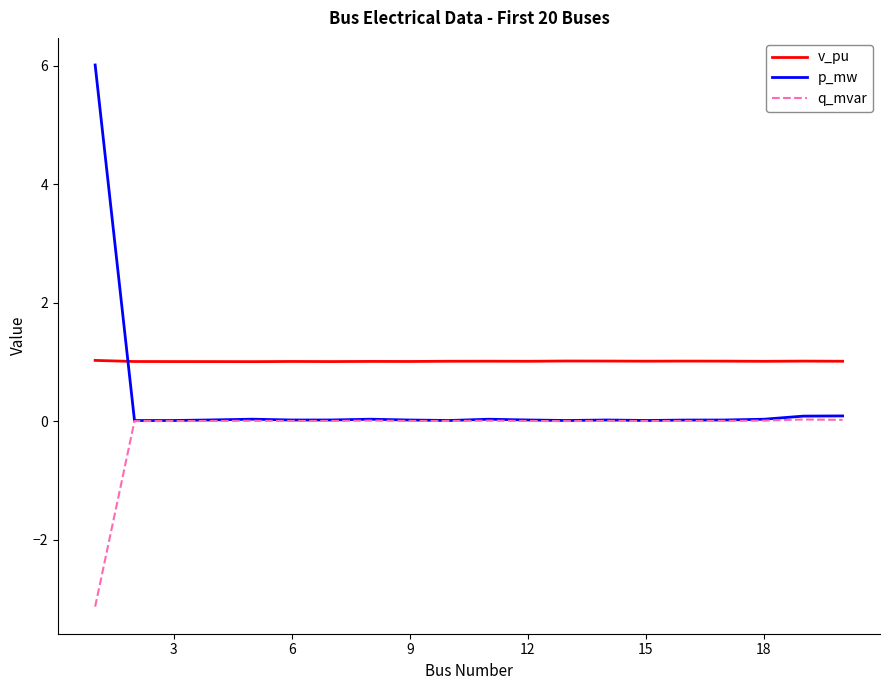

Rank the series by their average value, from highest to lowest.

v_pu, p_mw, q_mvar